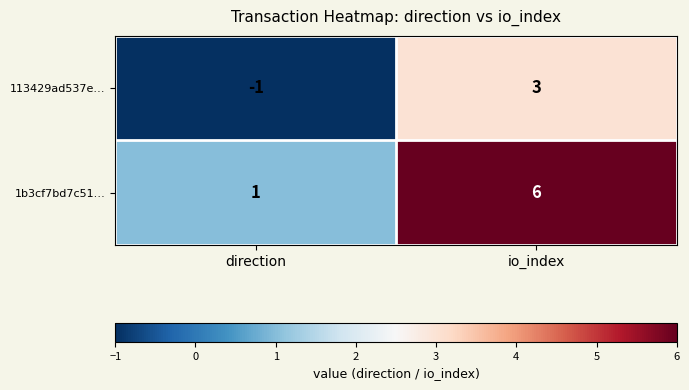

What is the difference between the maximum and minimum values in the 1b3cf7bd7c51… series?

5